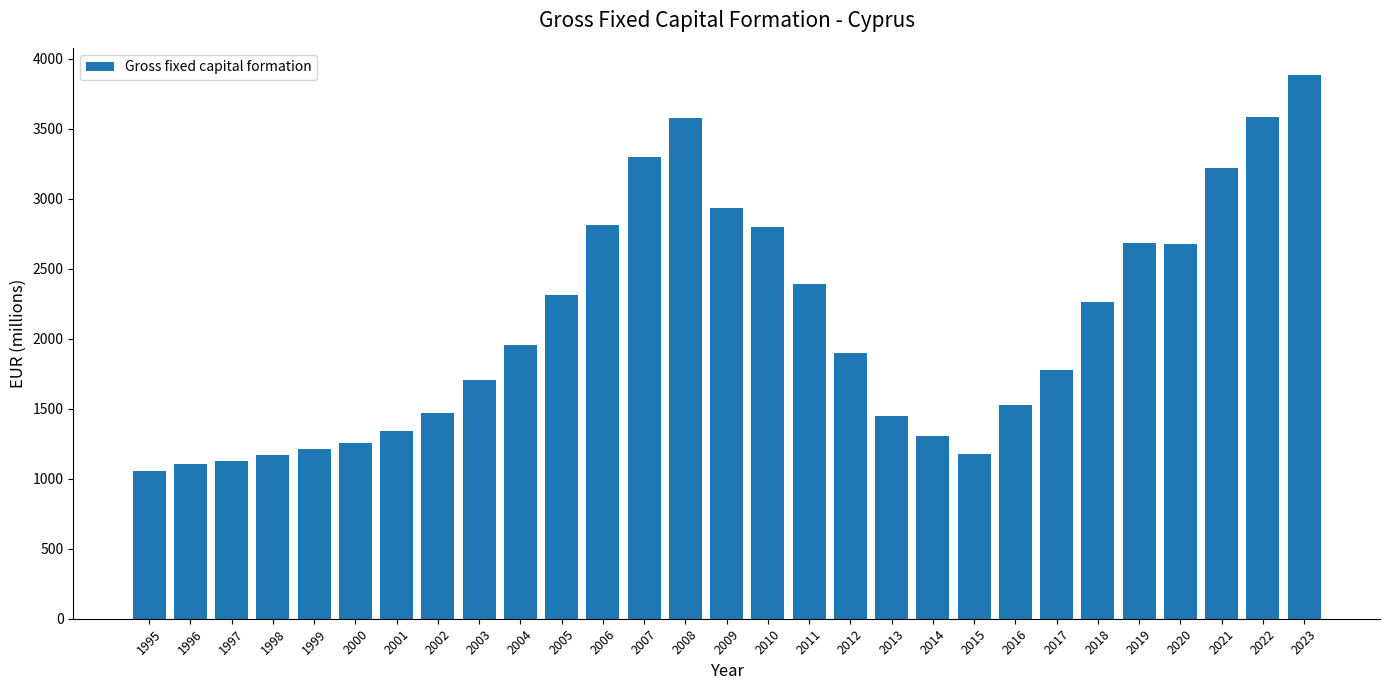

What is the change in value from 1999 to 2003?

+490.3